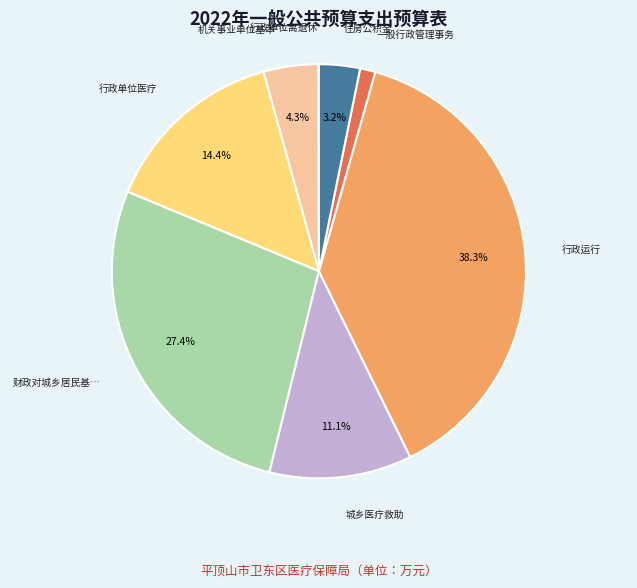

Does any single category account for the majority?

No